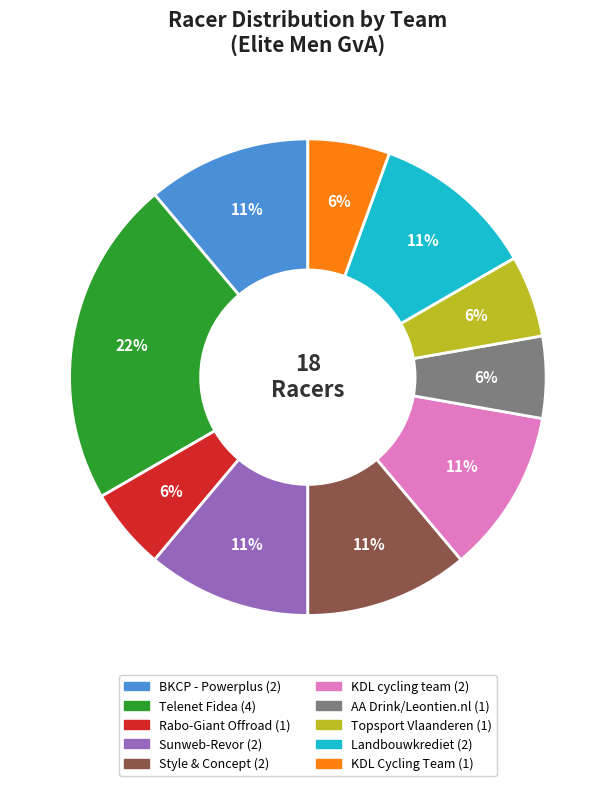

How many slices are in this pie chart?

10